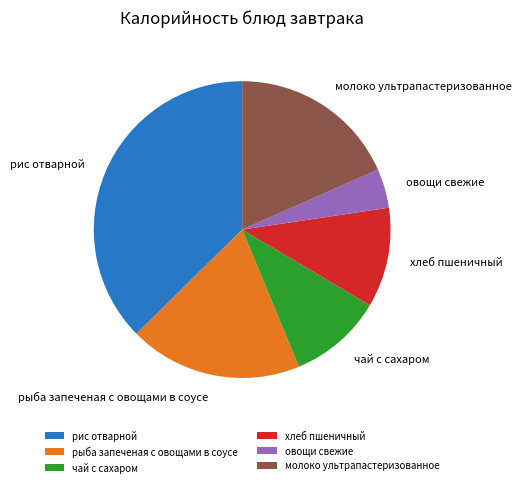

How many slices are in this pie chart?

6